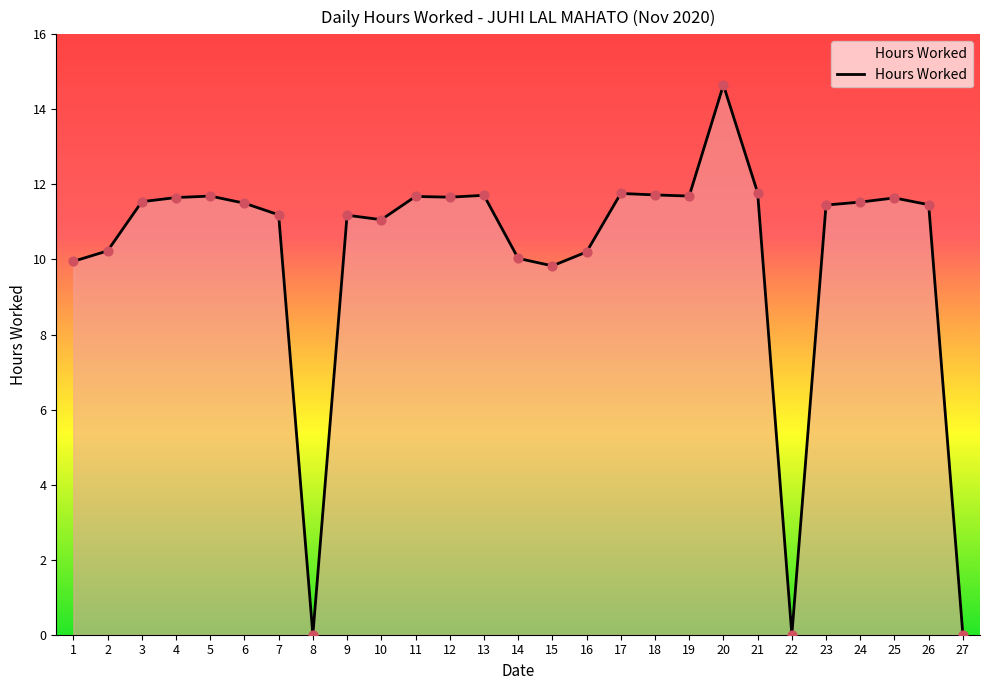

Between 2 and 21, which is larger?

21